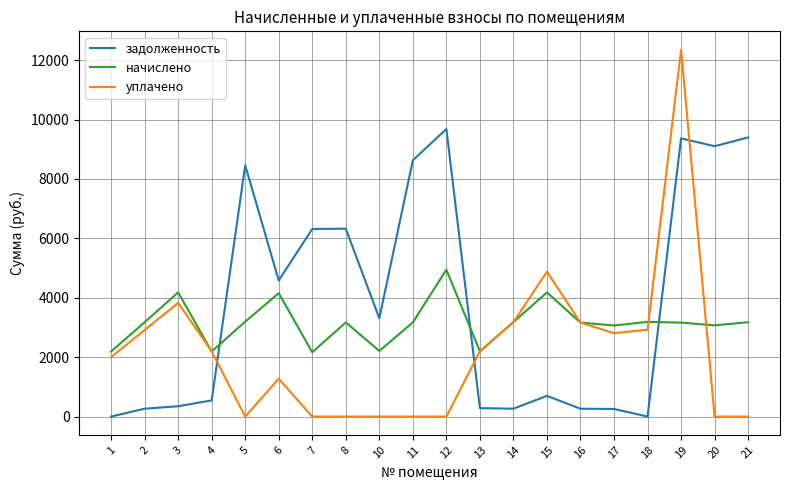

Between 10 and 13, which series saw the biggest shift?

задолженность